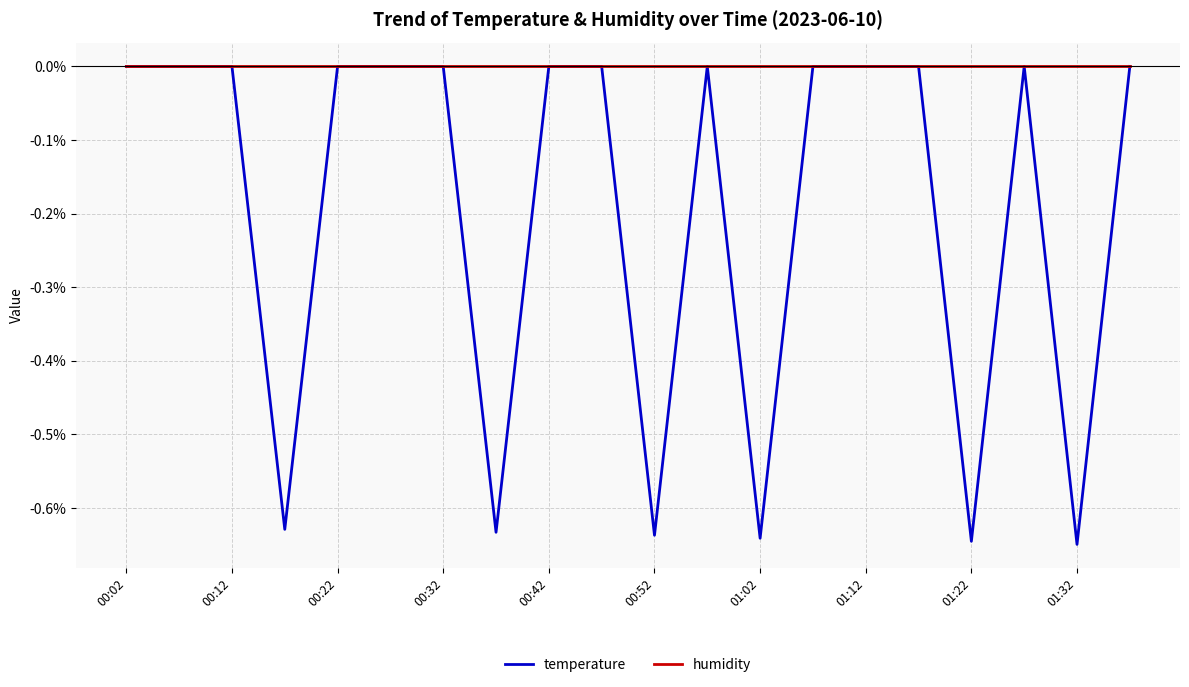

What are all the series names shown in the legend?

temperature, humidity